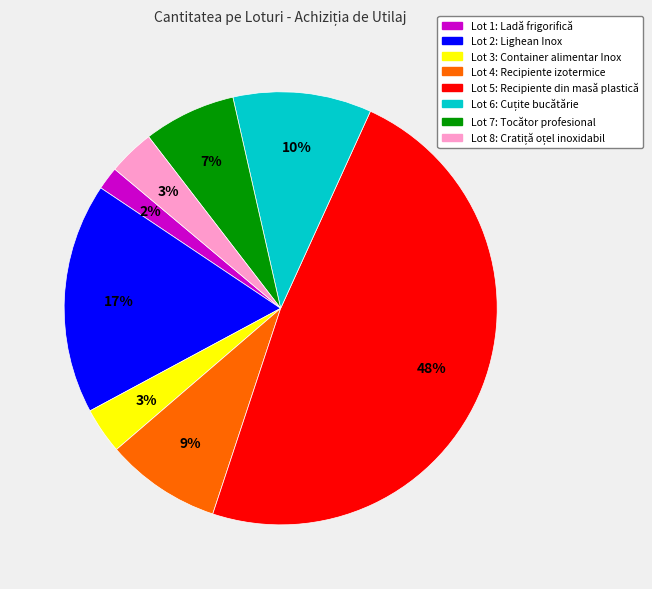

The Lot 3: Container alimentar Inox slice represents 3% of the pie. True or false?

True